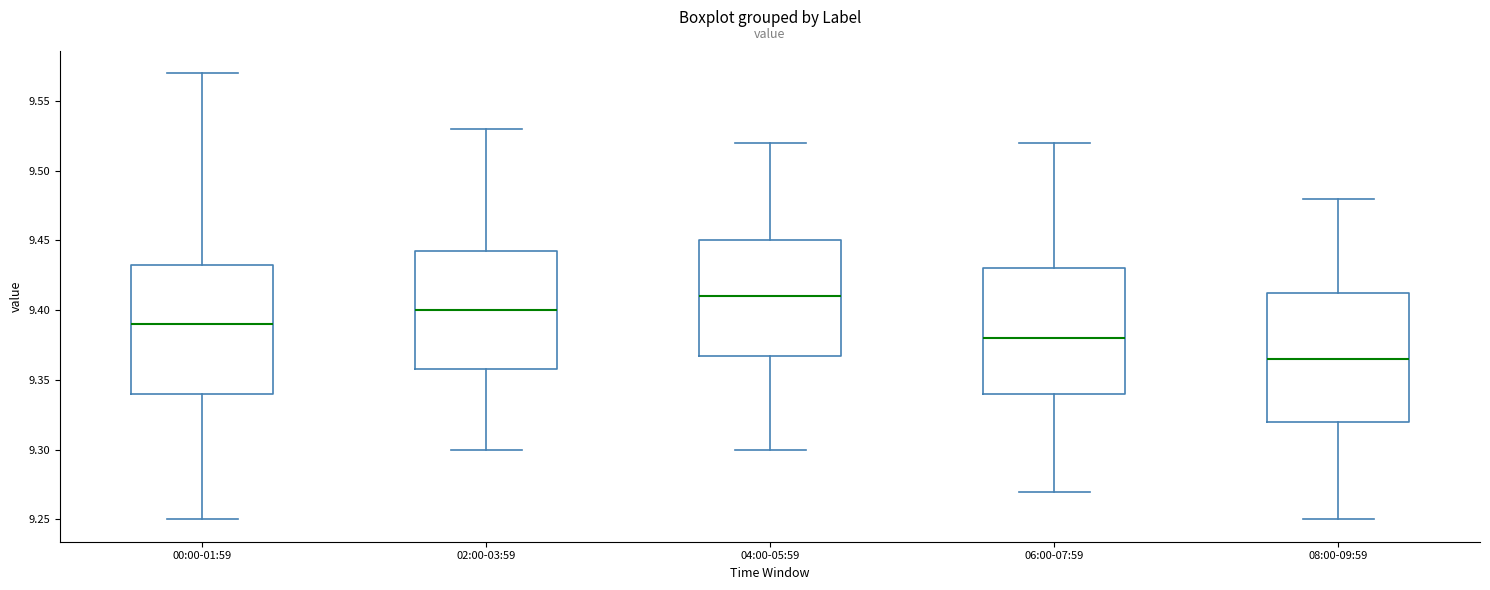

Reading left to right, transcribe this box plot: for each box, give where its median line is, the range the box spans, and where its two whiskers end, as read against the y-axis. The values are not printed on the chart, so give them approximately, as read against the axis.

00:00-01:59: median 9.390, box 9.340 to 9.435, whiskers 9.250 to 9.570
02:00-03:59: median 9.400, box 9.360 to 9.445, whiskers 9.300 to 9.530
04:00-05:59: median 9.410, box 9.370 to 9.450, whiskers 9.300 to 9.520
06:00-07:59: median 9.380, box 9.340 to 9.430, whiskers 9.270 to 9.520
08:00-09:59: median 9.365, box 9.320 to 9.415, whiskers 9.250 to 9.480